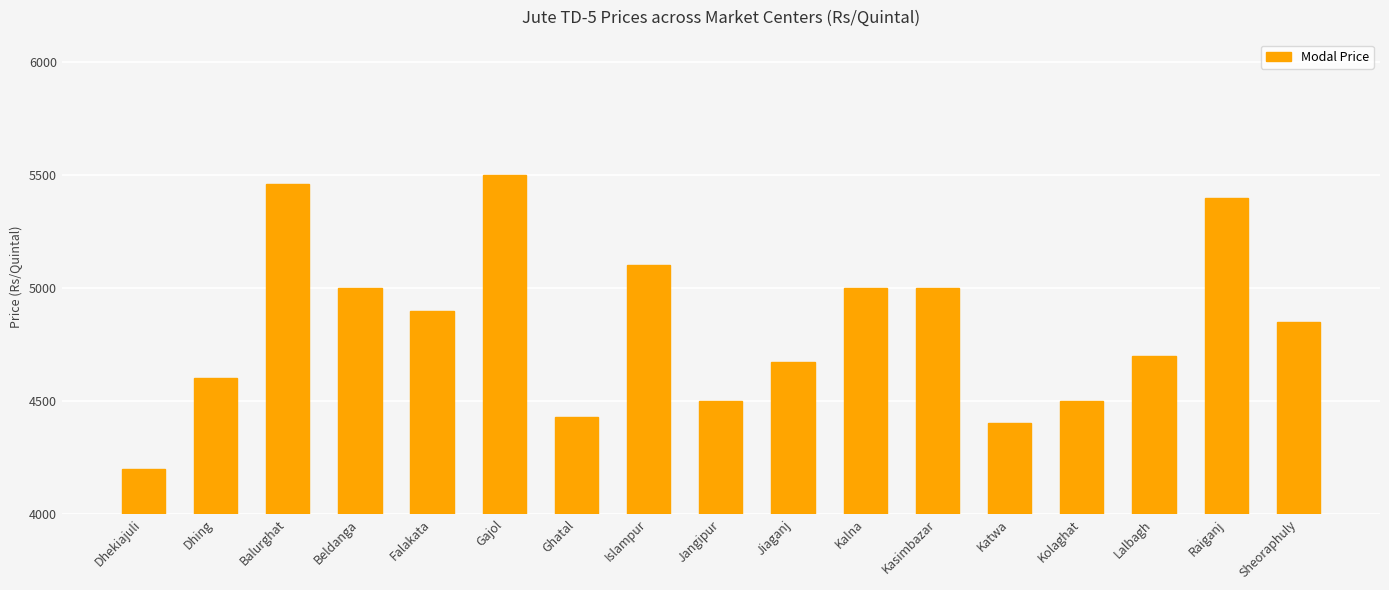

What position from the left is Kasimbazar?

12